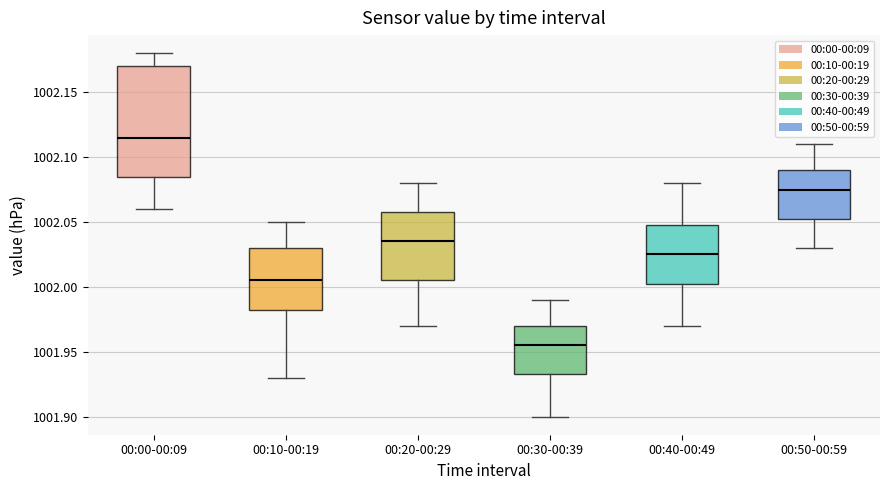

Which box has the highest median line?

00:00-00:09